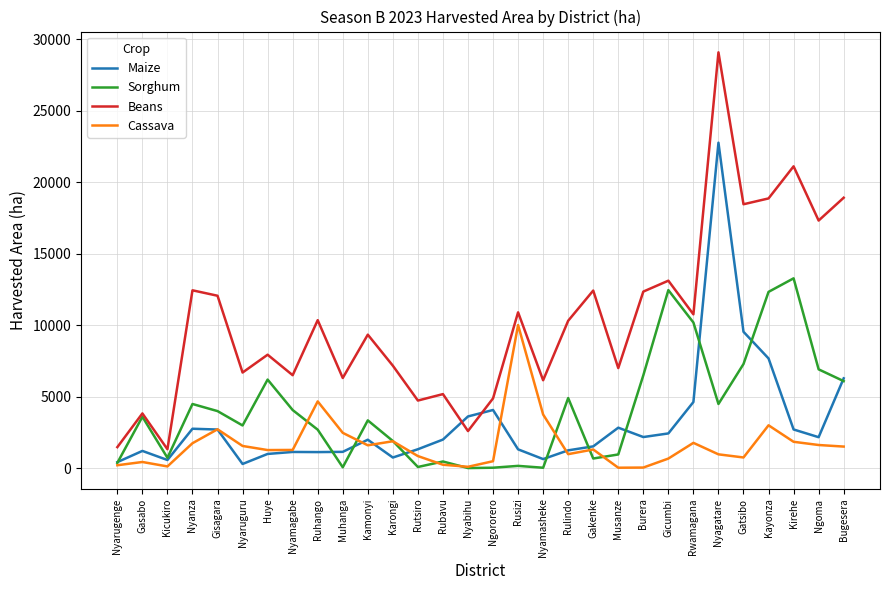

True or false: Maize has a value of 36480 at Nyagatare.

False